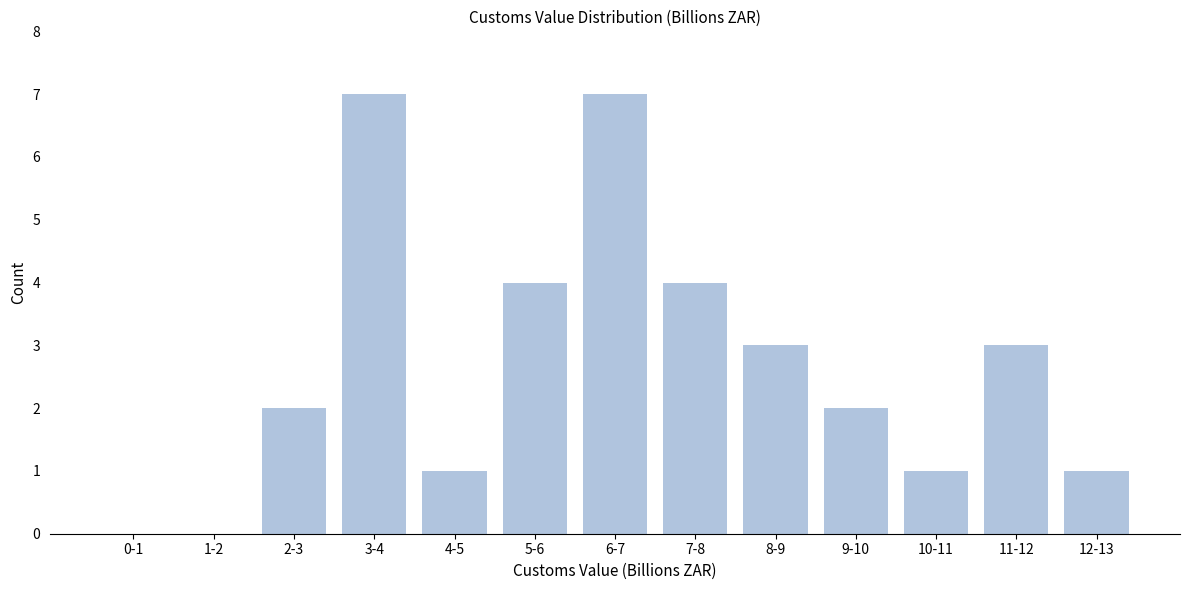

Reading left to right, what are all the values shown in this chart?

0-1=0	1-2=0	2-3=2	3-4=7	4-5=1	5-6=4	6-7=7	7-8=4	8-9=3	9-10=2	10-11=1	11-12=3	12-13=1